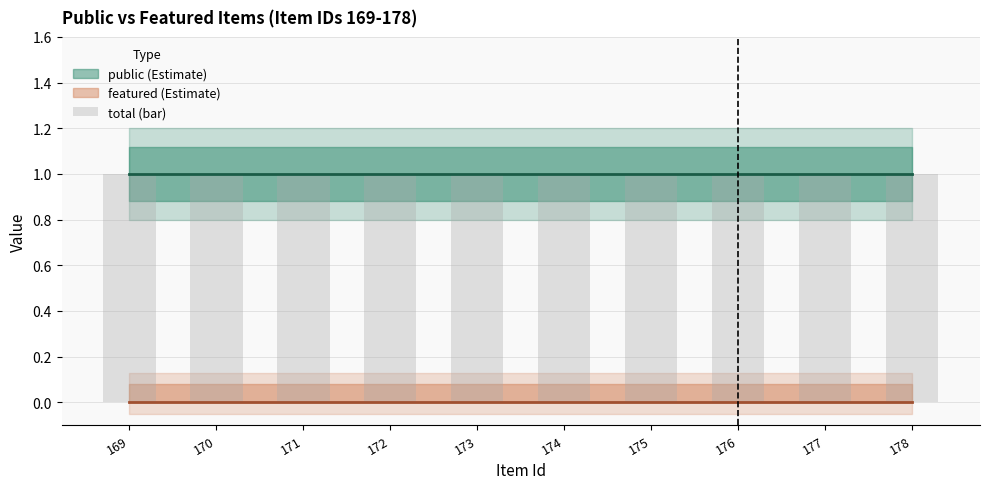

Rank the series by their average value, from lowest to highest.

featured, public